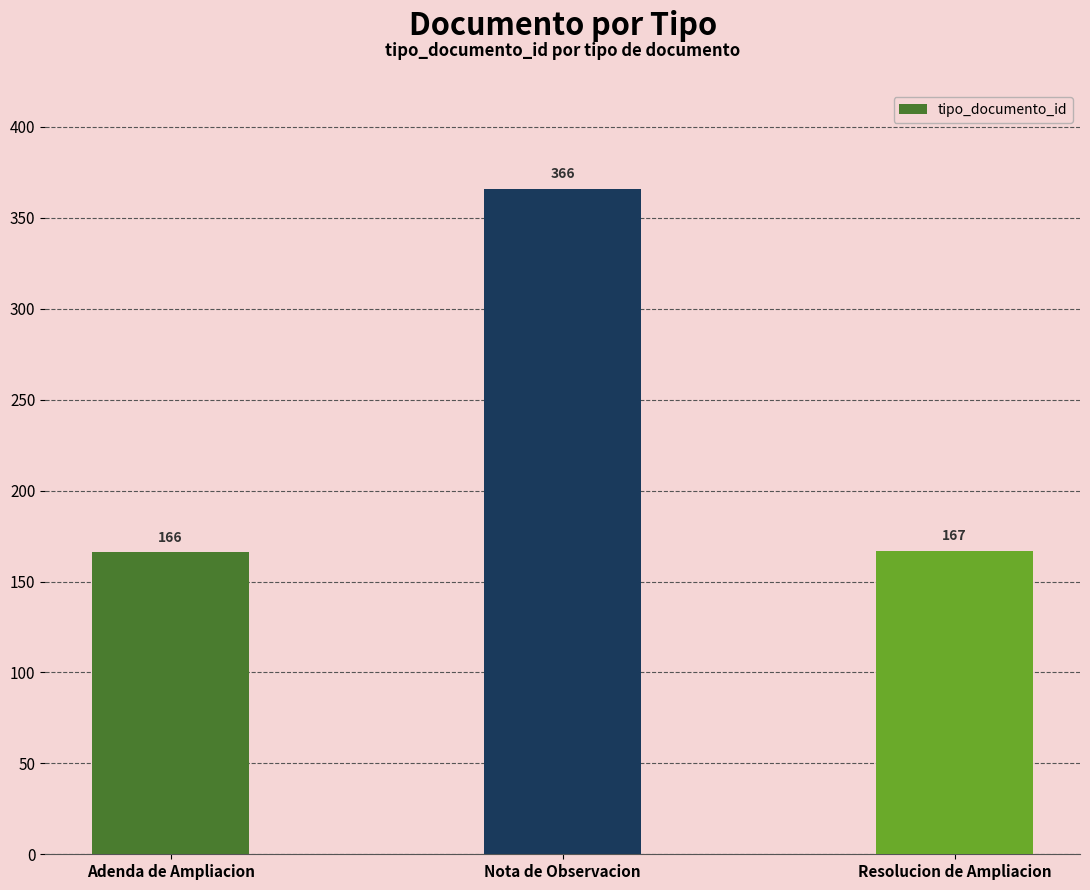

How many series are shown in this chart?

1